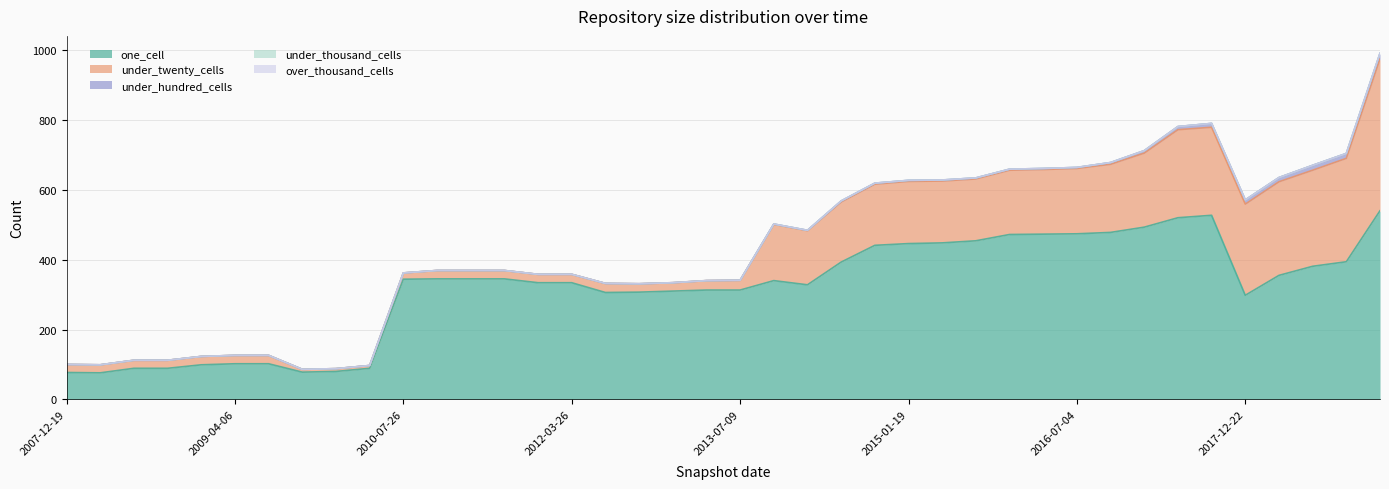

True or false: under_hundred_cells and over_thousand_cells cross at least once.

False